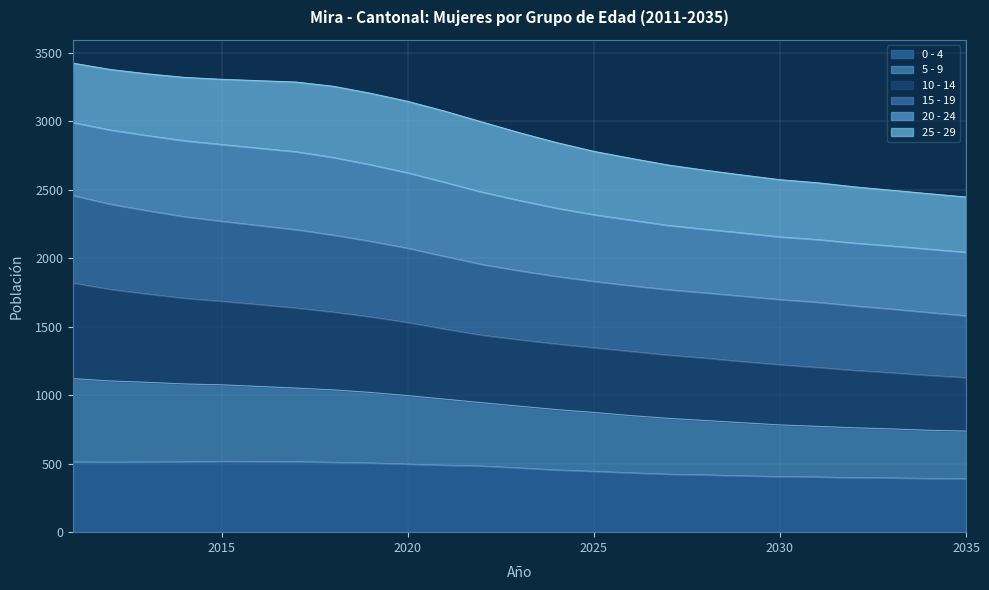

True or false: 0 - 4 and 10 - 14 intersect in this chart.

False